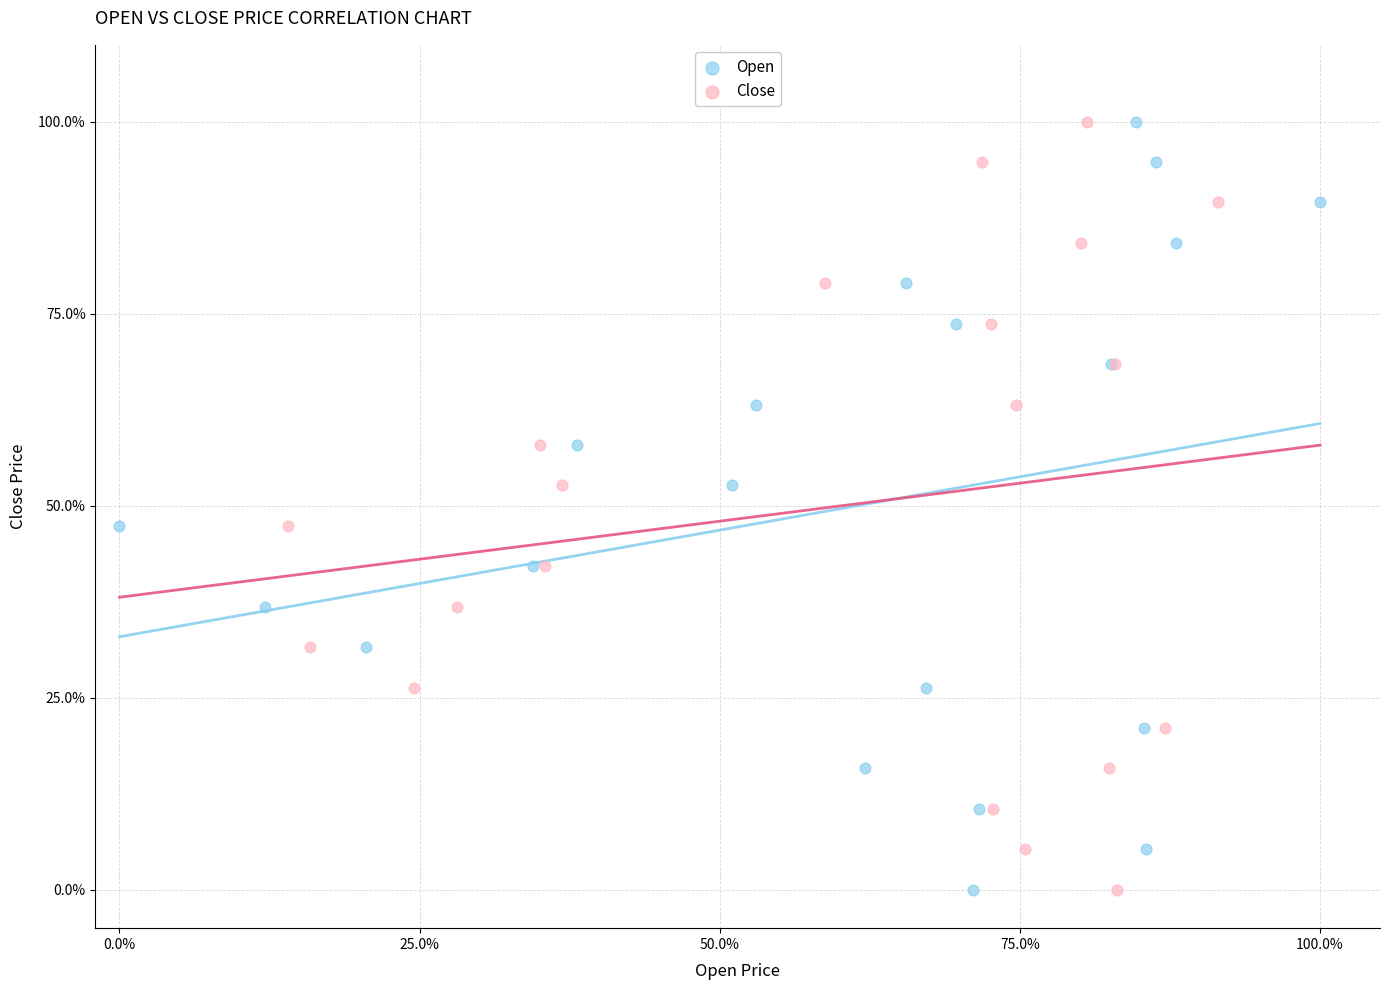

What are all the series names shown in the legend?

Open, Close